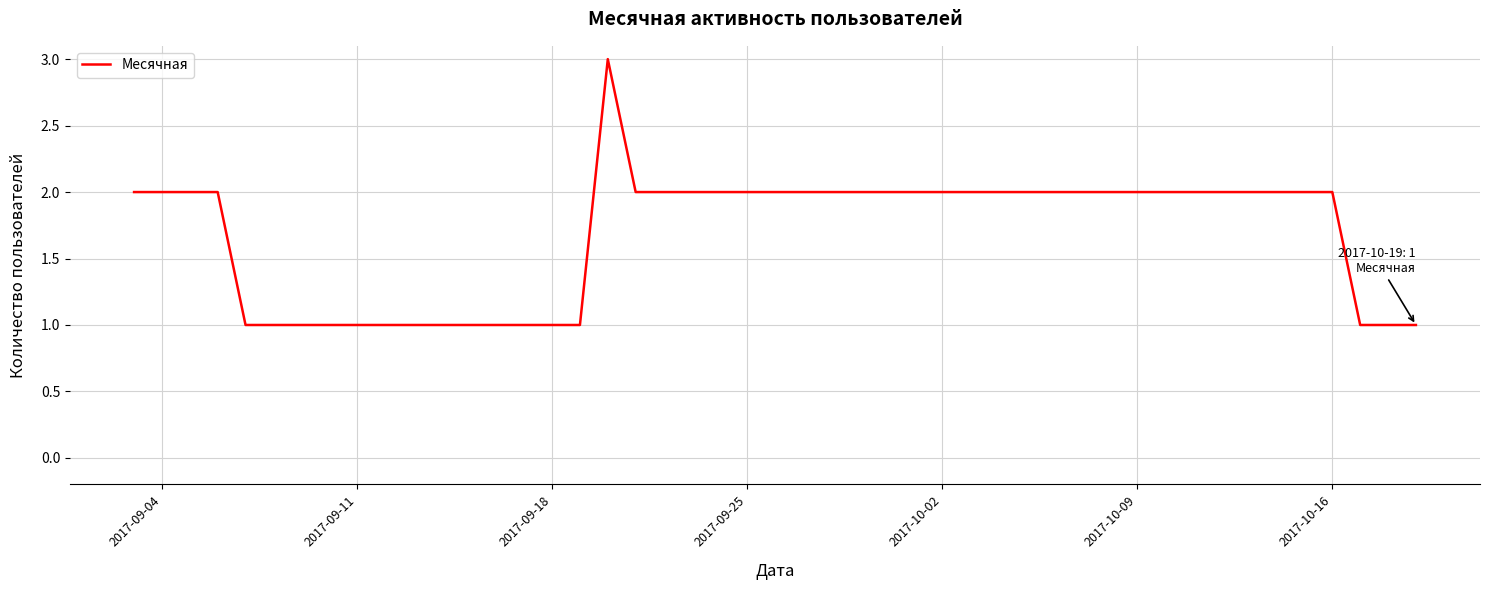

What is the maximum value shown in the chart?

3